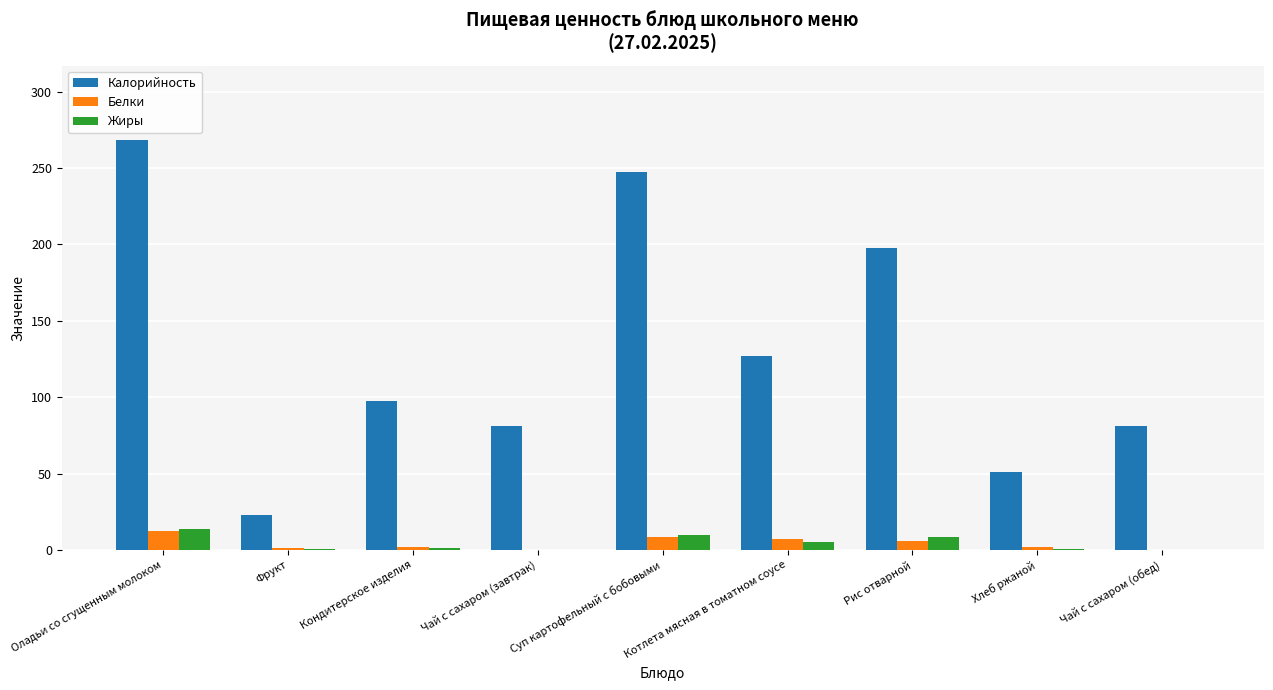

Between Чай с сахаром (завтрак) and Суп картофельный с бобовыми, which series saw the biggest shift?

Калорийность